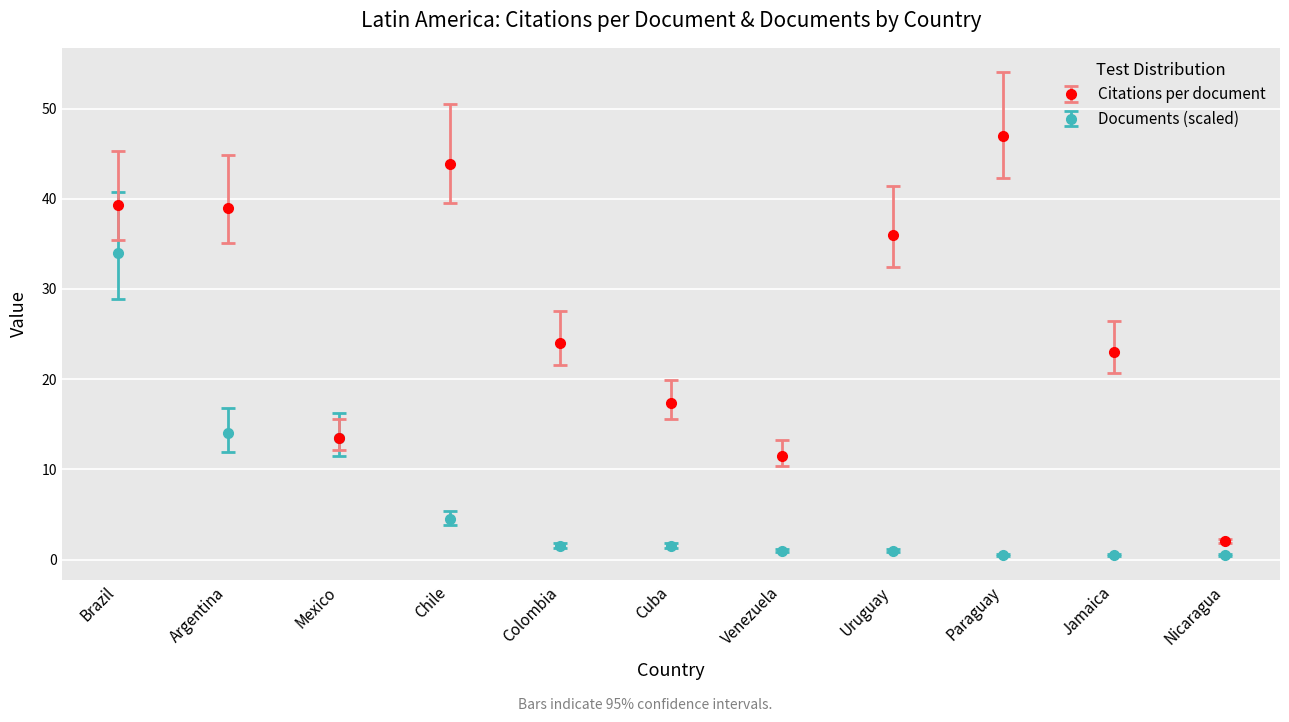

What is the maximum value shown in the chart?

47.0